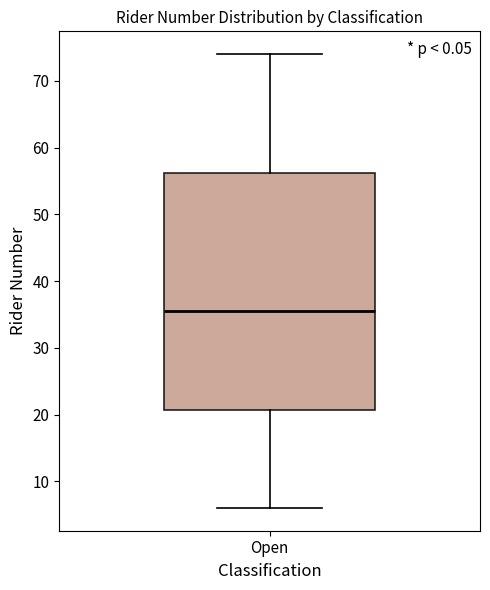

Read this box plot against the y-axis: the position of the median line, the range covered by the box, and the ends of both whiskers. The values are not printed on the chart, so give them approximately, as read against the axis.

median 36, box 21 to 56, whiskers 6 to 74